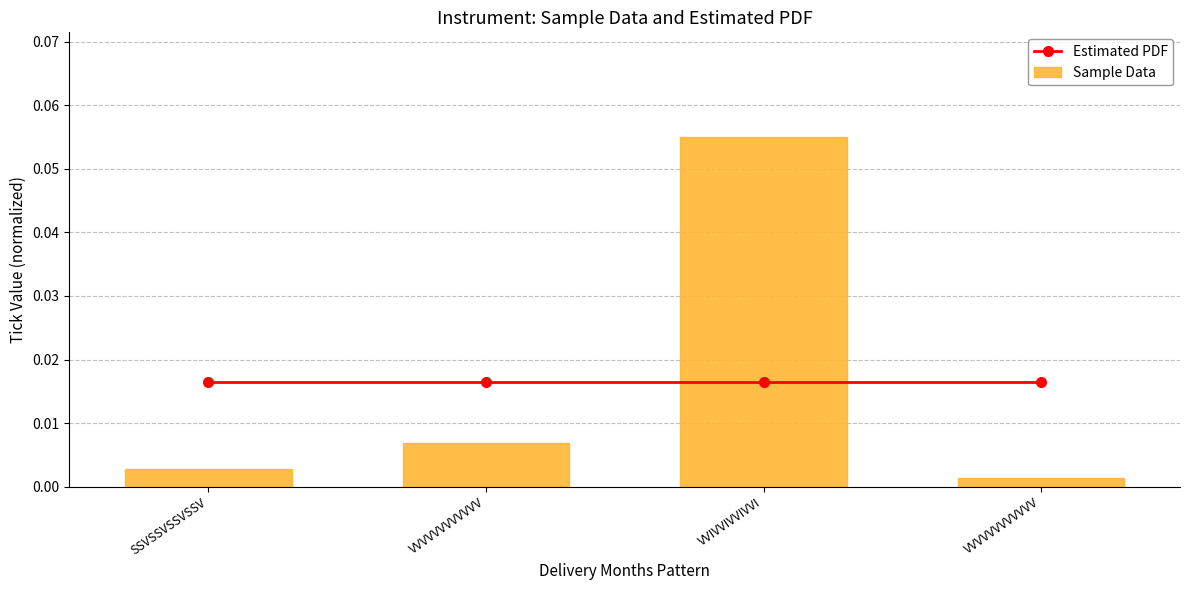

Reading left to right, transcribe all the data shown in this chart.

Estimated PDF: SSVSSVSSVSSV=0.0	VVVVVVVVVVVV=0.0	VVIVVIVVIVVI=0.0	VVVVVVVVVVVV=0.0
Sample Data: SSVSSVSSVSSV=0.0	VVVVVVVVVVVV=0.0	VVIVVIVVIVVI=0.1	VVVVVVVVVVVV=0.0